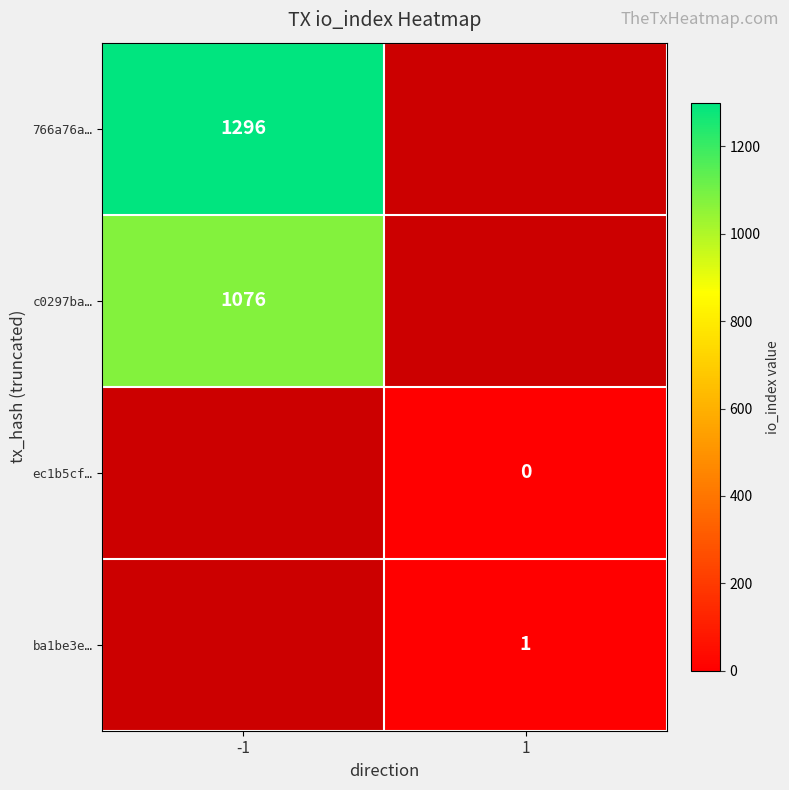

Is it true that ba1be3e… equals 1.3 at 1?

False